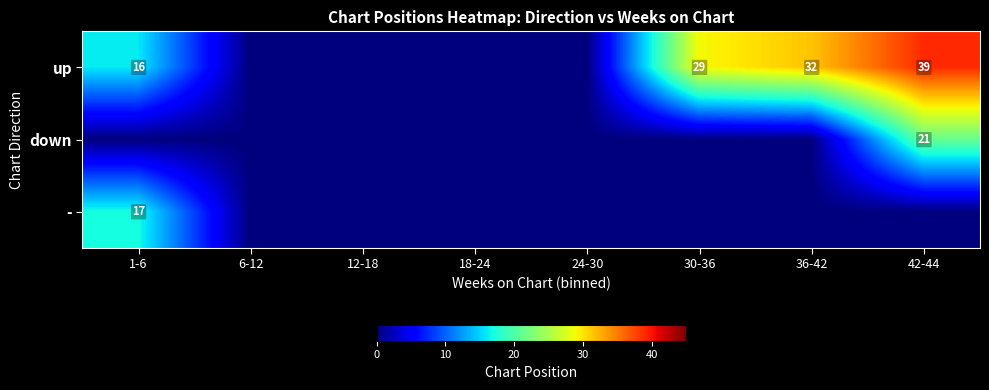

True or false: down has a value of 21 at 42-44.

True